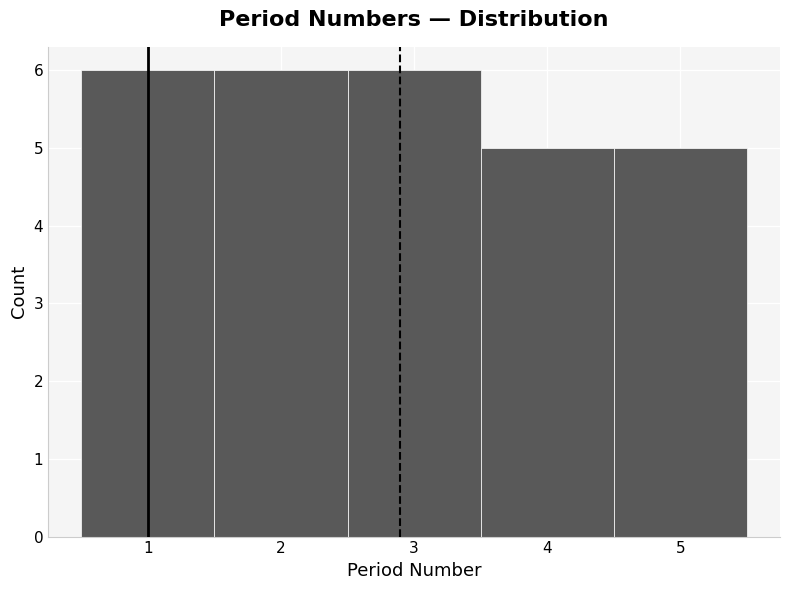

Reading left to right, list every bar in this chart as the range it spans on the x-axis followed by its height. The values are not printed on the chart, so give them approximately, as read against the axis.

0.5 to 1.5: 6
1.5 to 2.5: 6
2.5 to 3.5: 6
3.5 to 4.5: 5
4.5 to 5.5: 5